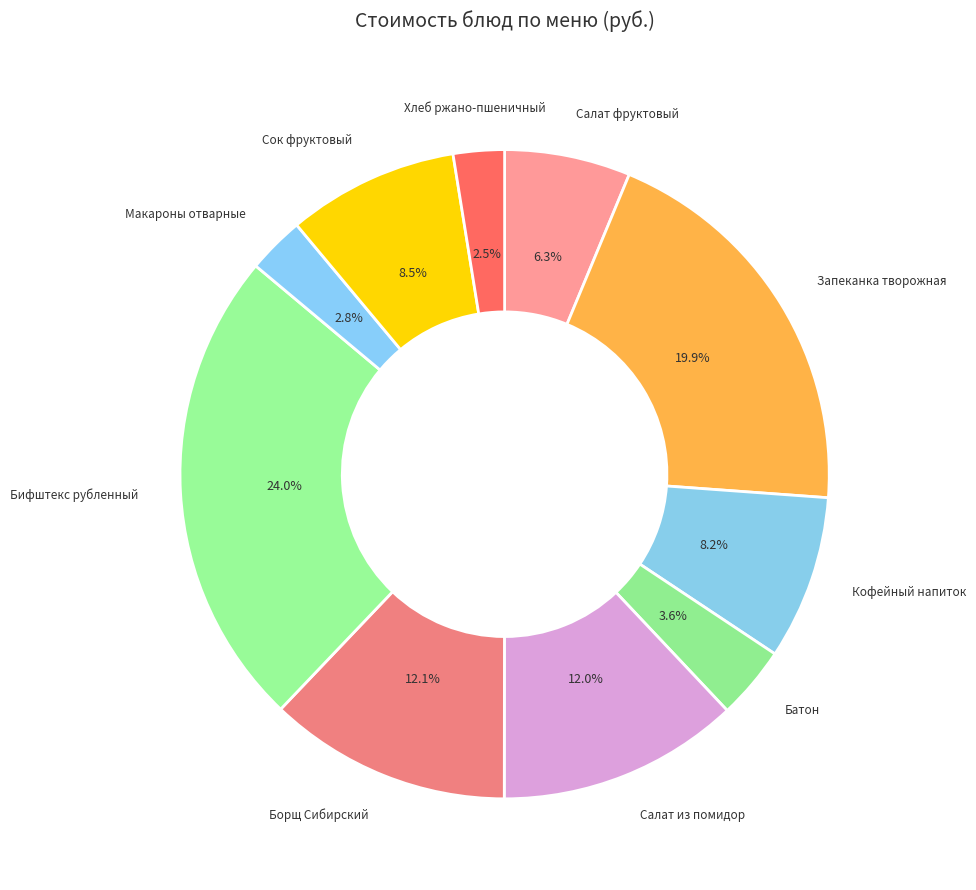

What is the largest slice in the pie chart?

Бифштекс рубленный